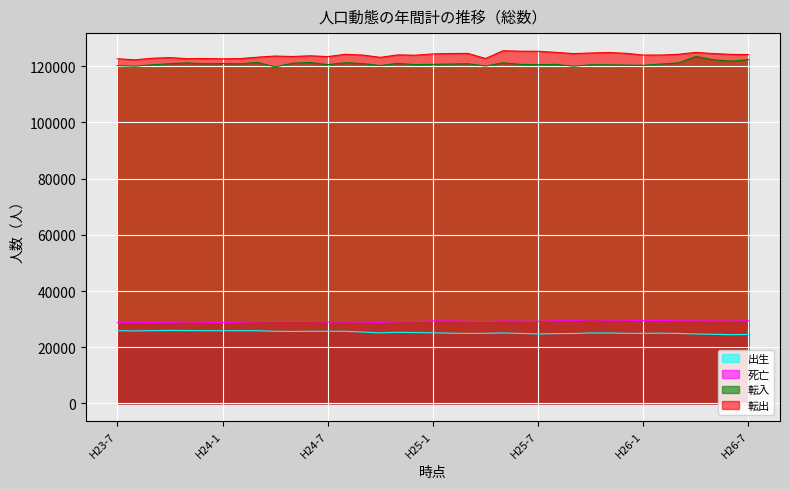

How many values in the 転入 series exceed 120798?

18